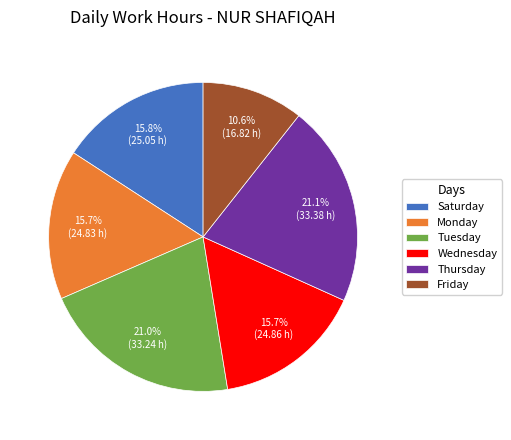

Which category has the smallest portion of the pie?

Friday